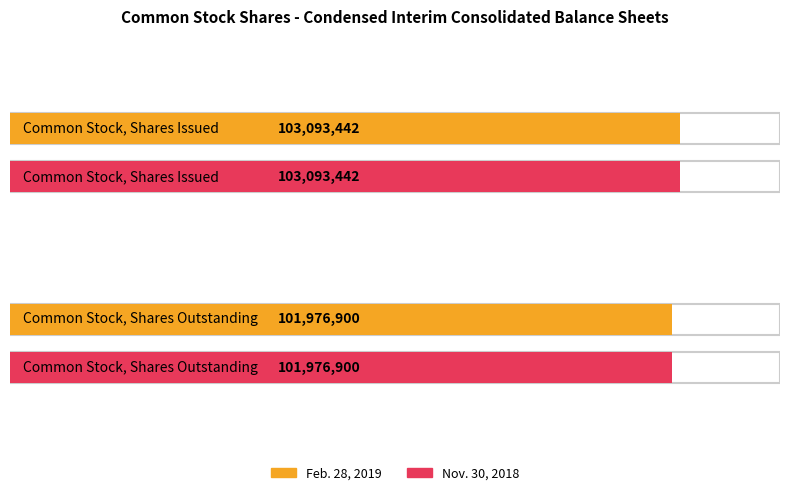

What value does the Nov. 30, 2018 series have at Common Stock, Shares Outstanding, to the nearest 50?

101976900